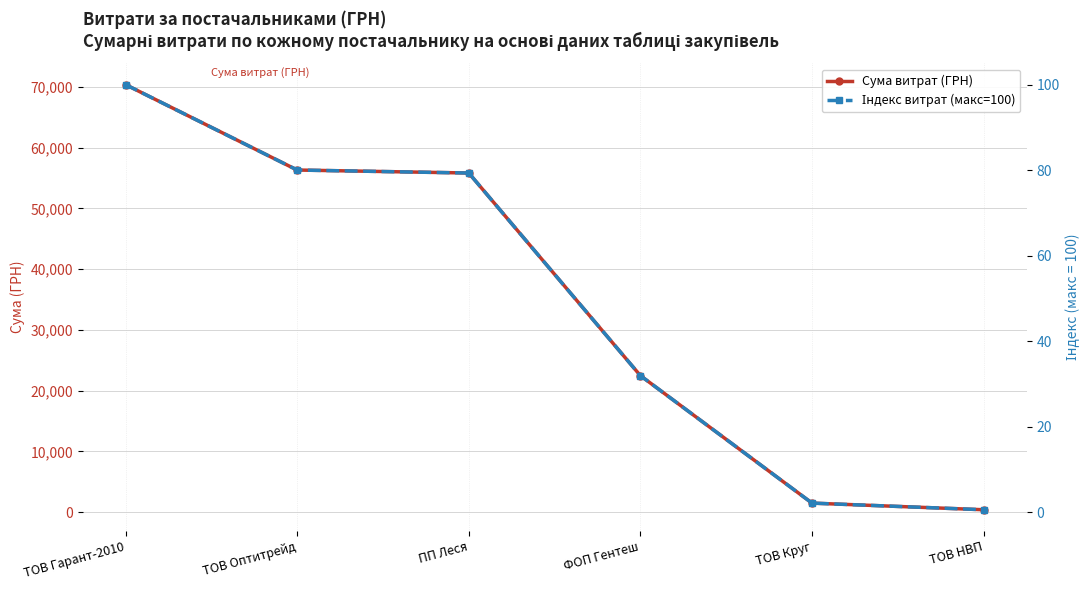

The Сума витрат (ГРН) series shows 6170.7 at ФОП Гентеш. True or false?

False